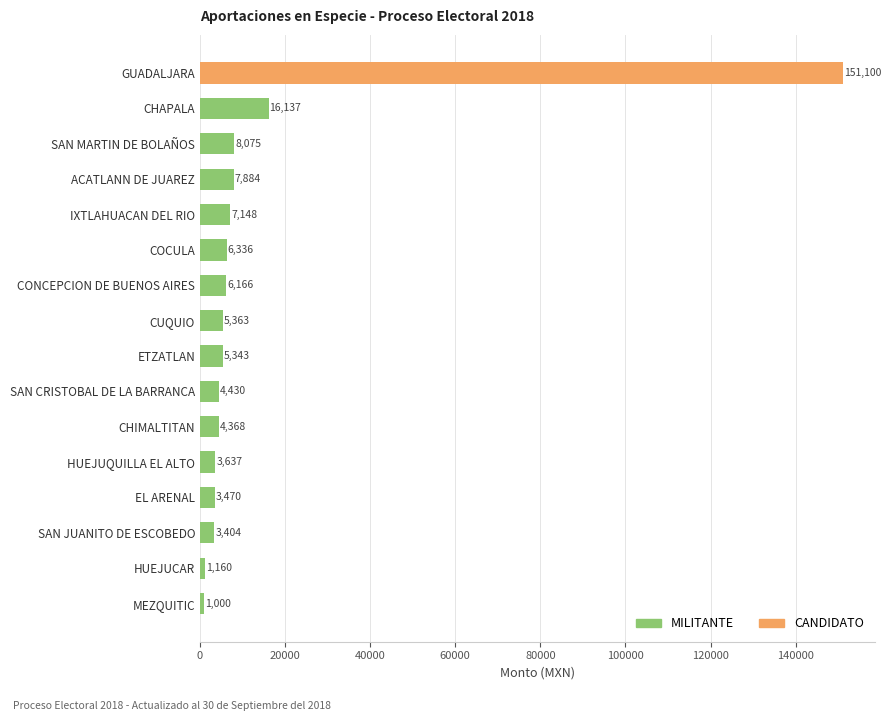

At which category is the sum across all series the highest?

GUADALJARA